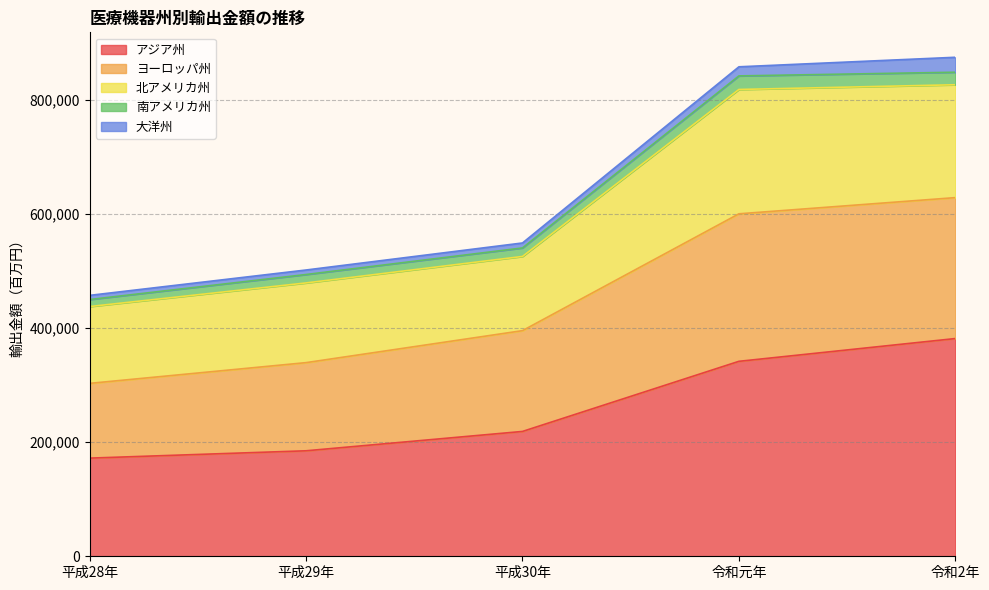

The value of アジア州 at 令和2年 is 381335. True or false?

True